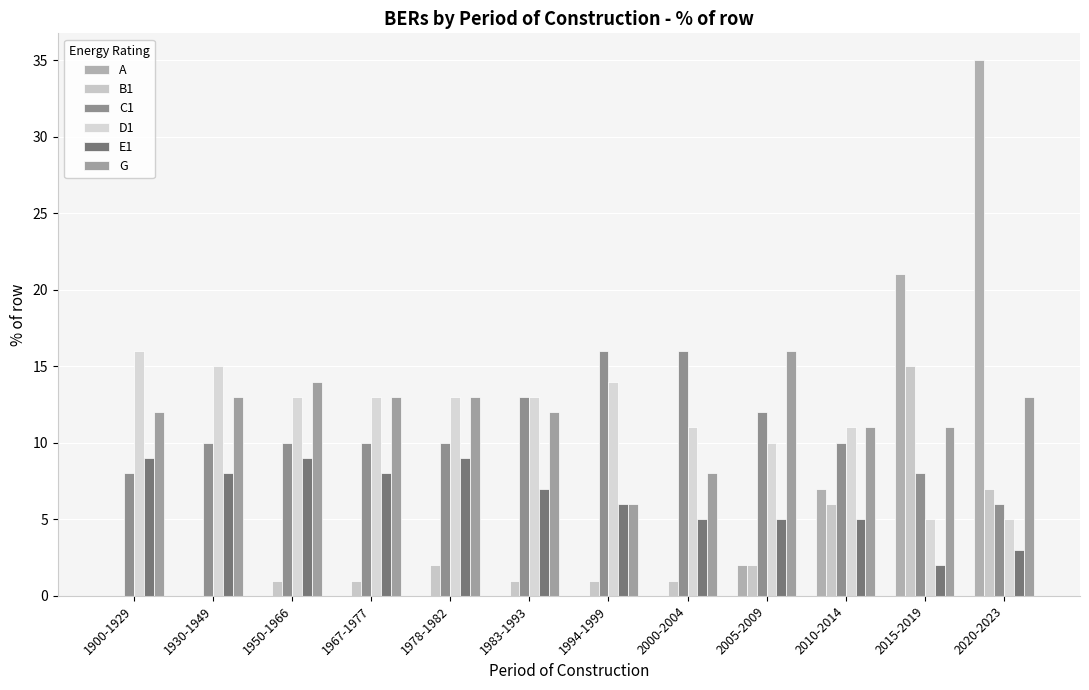

Reading left to right, list all the values displayed in this chart.

A: 0	0	0	0	0	0	0	0	2	7	21	35
B1: 0	0	1	1	2	1	1	1	2	6	15	7
C1: 8	10	10	10	10	13	16	16	12	10	8	6
D1: 16	15	13	13	13	13	14	11	10	11	5	5
E1: 9	8	9	8	9	7	6	5	5	5	2	3
G: 12	13	14	13	13	12	6	8	16	11	11	13